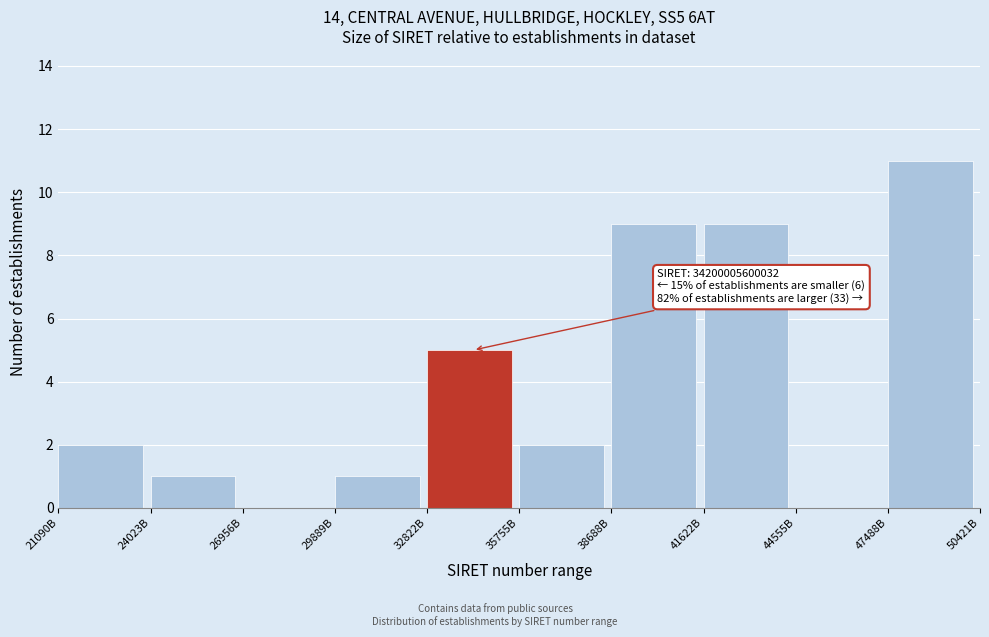

Reading right to left, transcribe all the data shown in this chart.

47488B=11	44555B=0	41622B=9	38688B=9	35755B=2	32822B=5	29889B=1	26956B=0	24023B=1	21090B=2